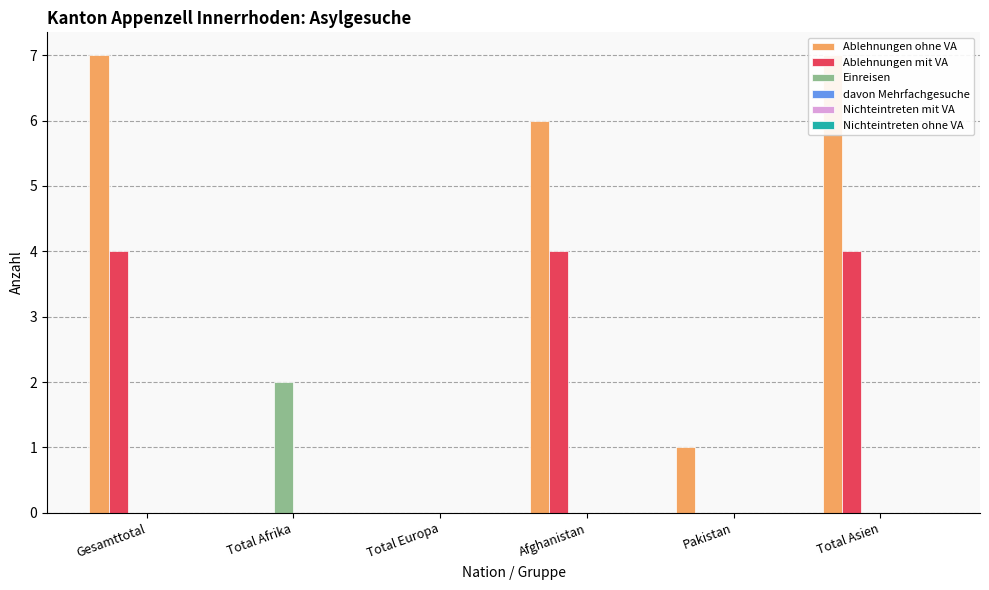

Which series changed the most between Gesamttotal and Total Afrika?

Ablehnungen ohne VA